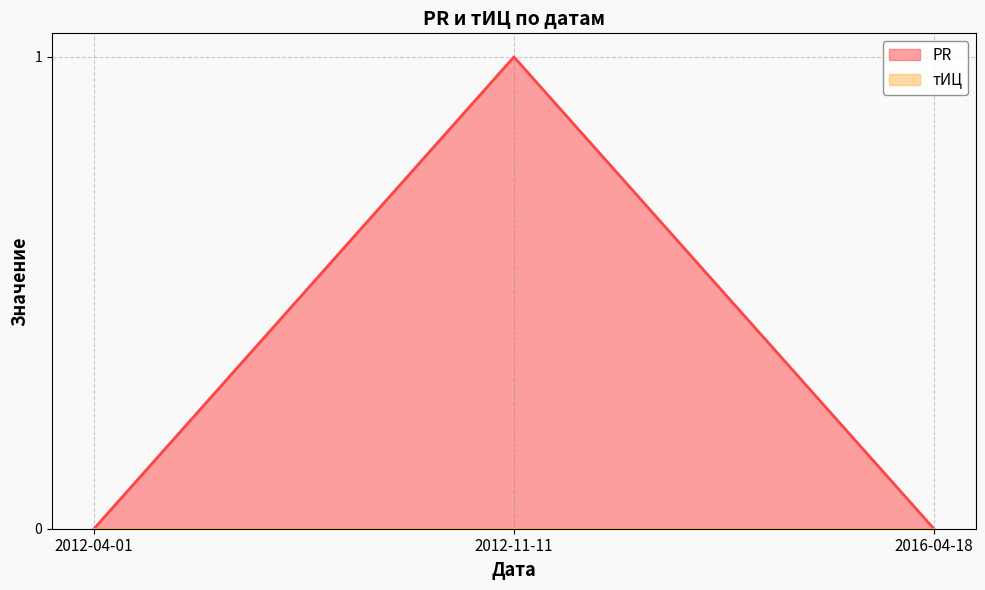

How many values are between 0 and 1?

3